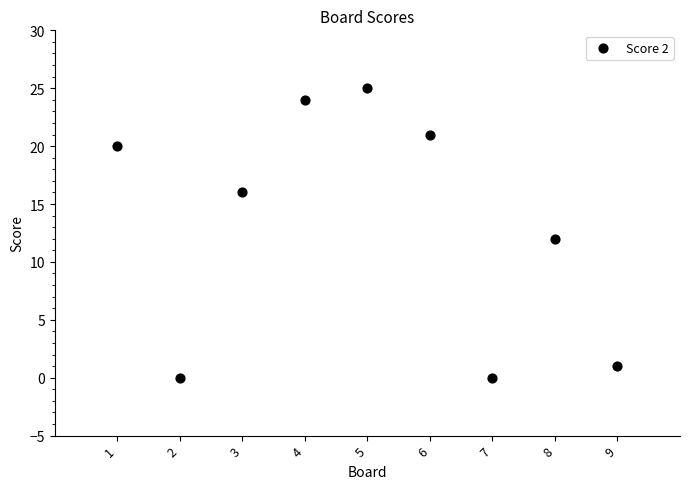

What is the range of Y values (max minus min)?

25